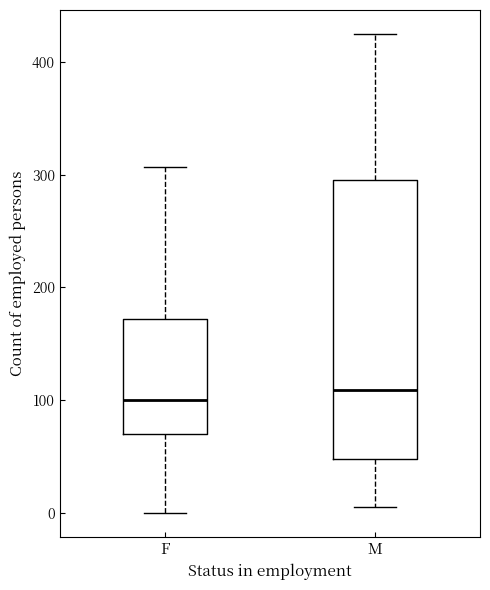

Reading left to right, transcribe this box plot: for each box, give where its median line is, the range the box spans, and where its two whiskers end, as read against the y-axis. The values are not printed on the chart, so give them approximately, as read against the axis.

F: median 100, box 70 to 170, whiskers 0 to 310
M: median 110, box 50 to 300, whiskers 10 to 430